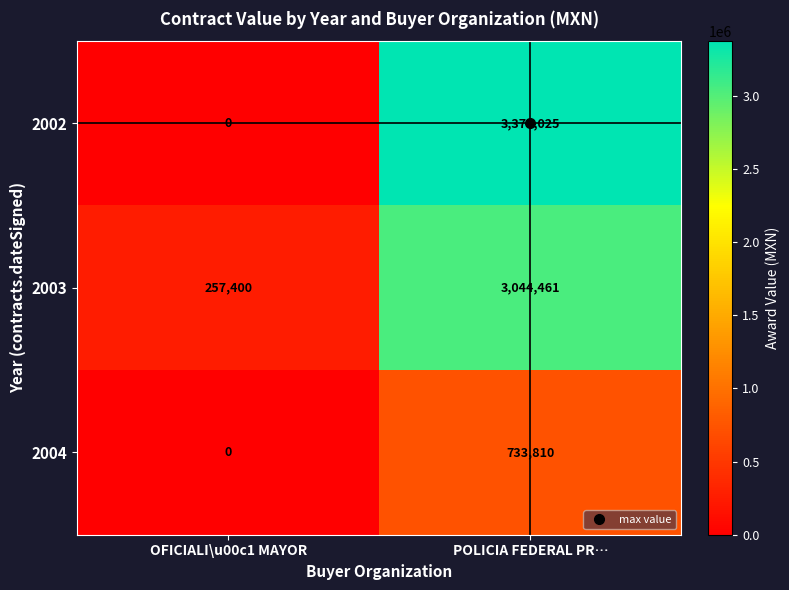

How many data points does each series have?

2